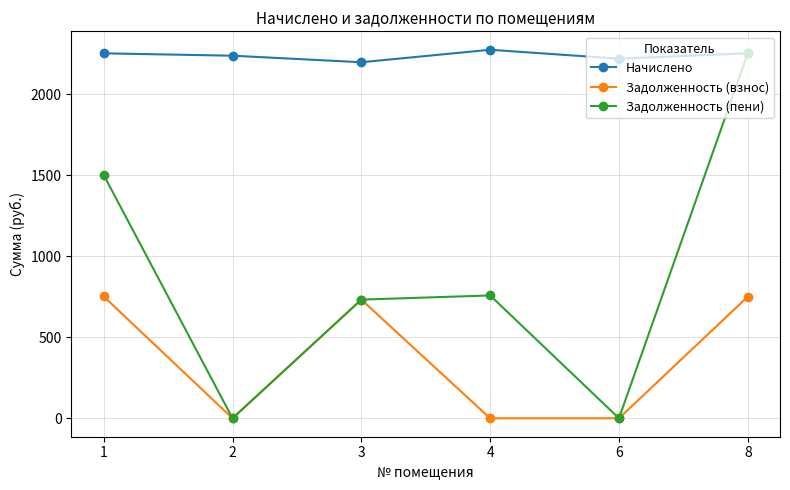

What is the lowest value of the Начислено series?

2195.9